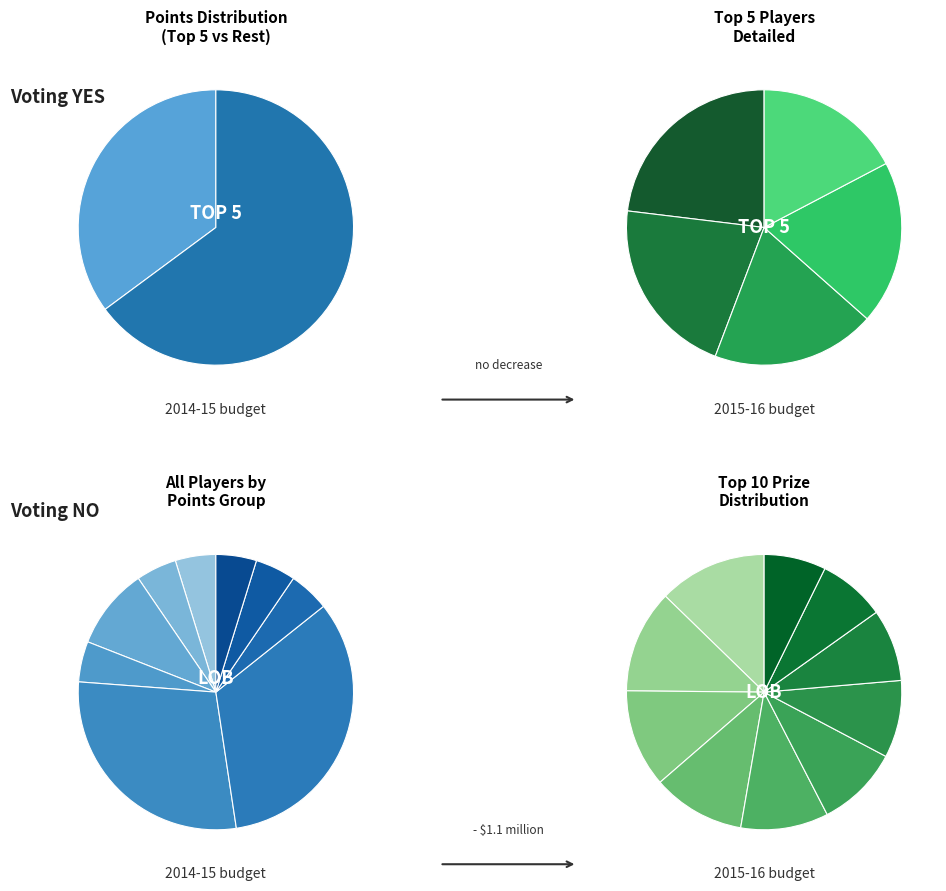

Does any single category account for the majority?

No